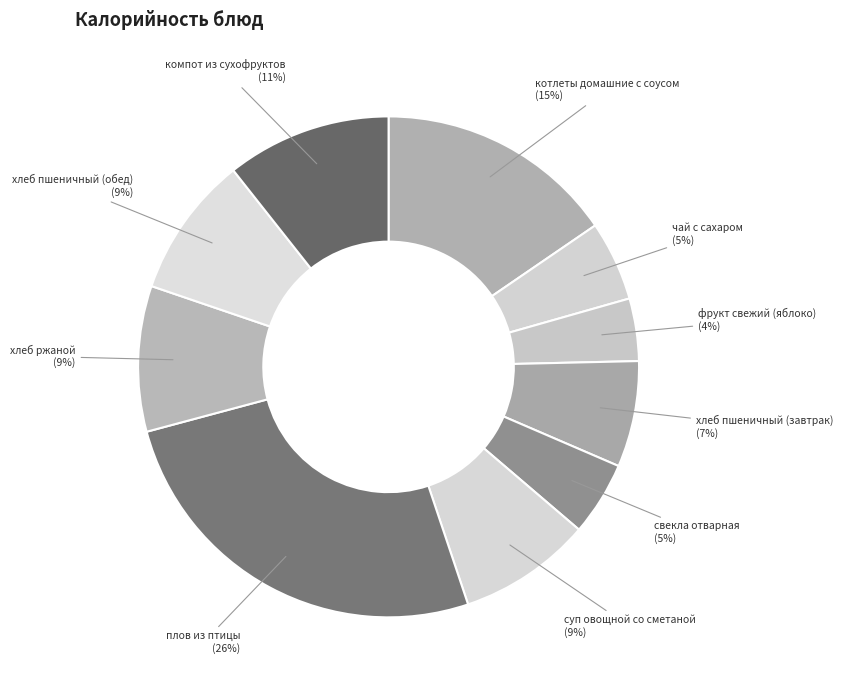

How many slices are in this pie chart?

10